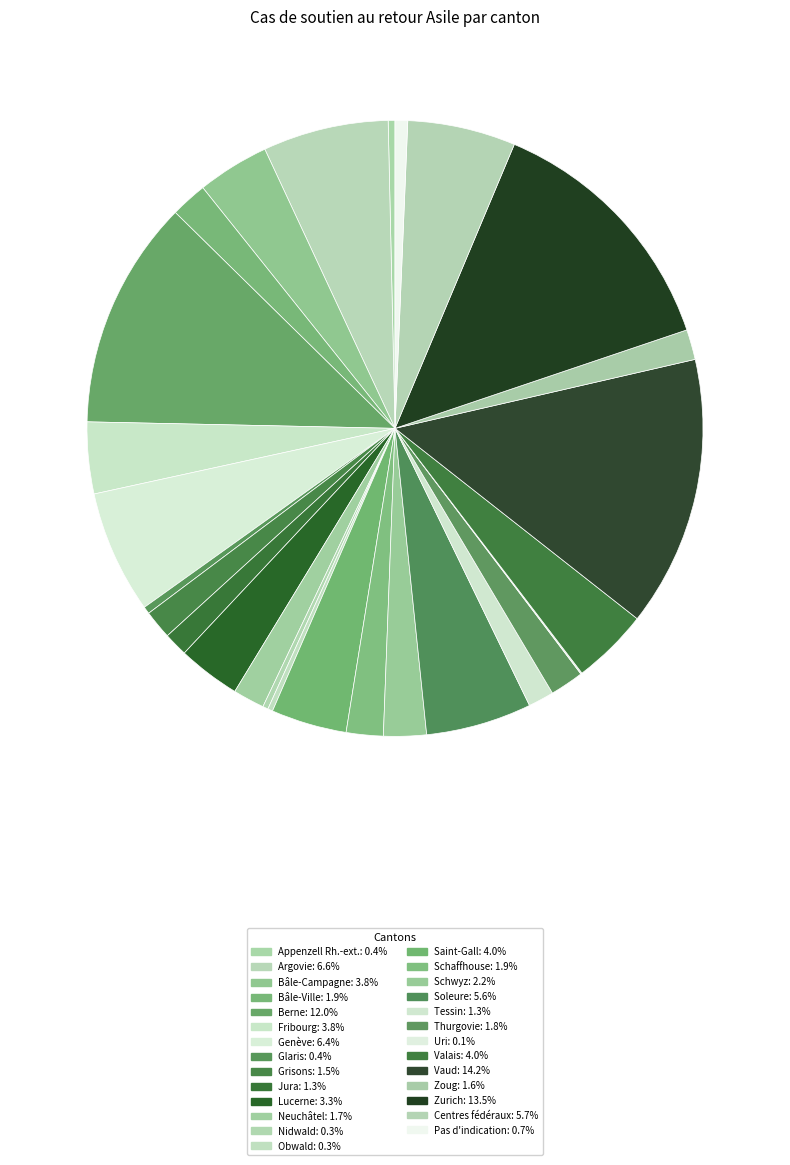

Does Vaud account for over 50% of the chart?

No